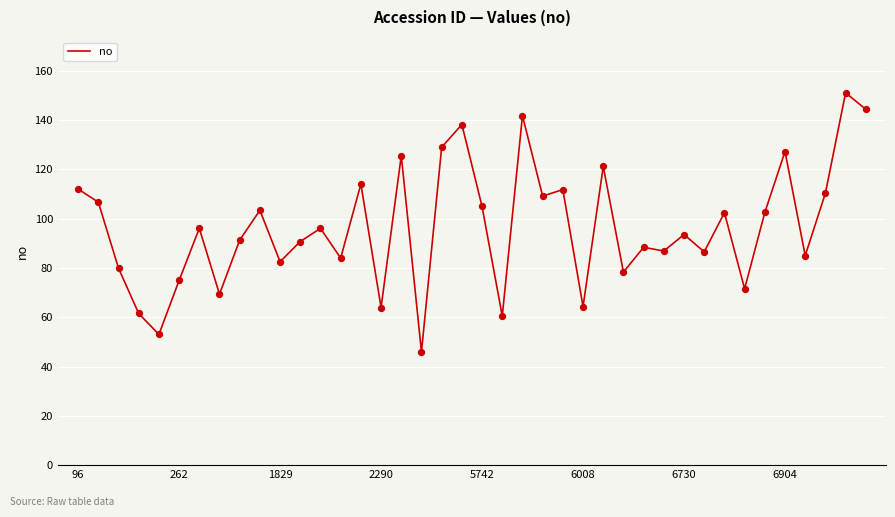

What is the minimum value shown in the chart?

45.9